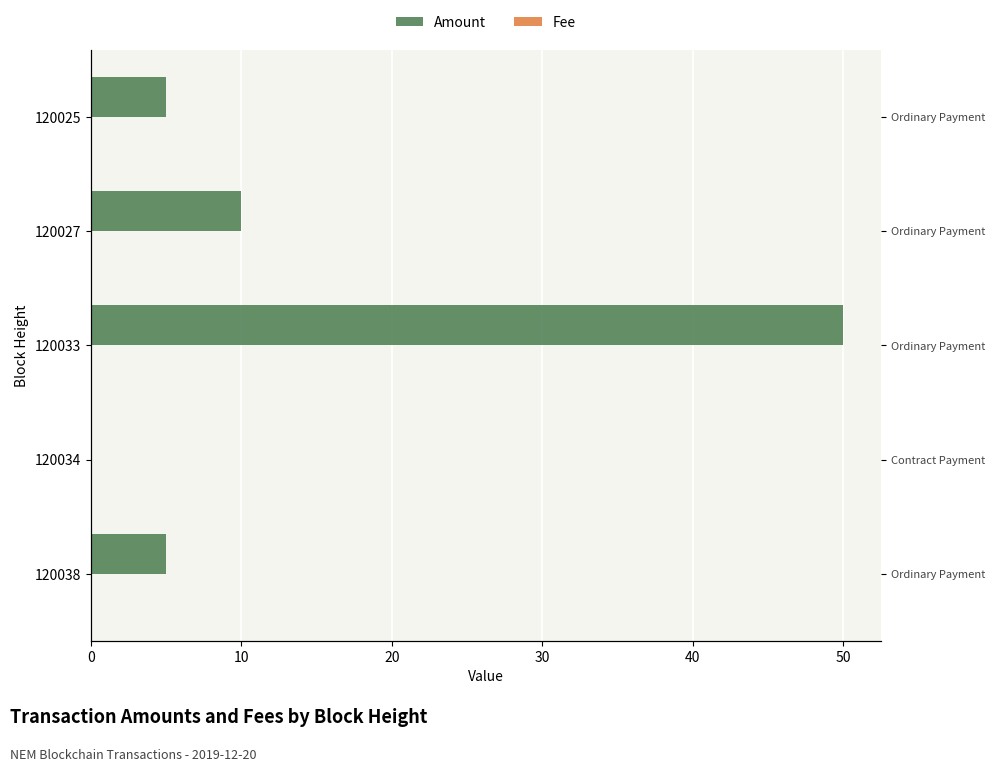

Rank the series by their maximum value, from highest to lowest.

Amount, Fee